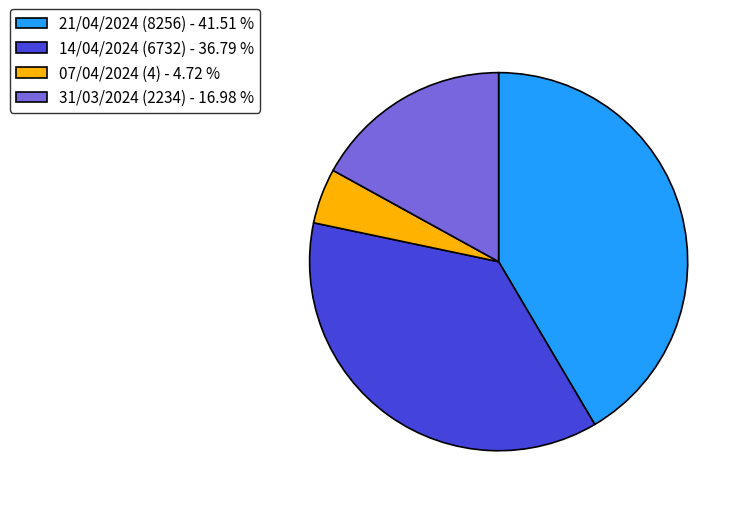

Between 21/04/2024 (8256) - 41.51 % and 07/04/2024 (4) - 4.72 %, which is larger?

21/04/2024 (8256) - 41.51 %